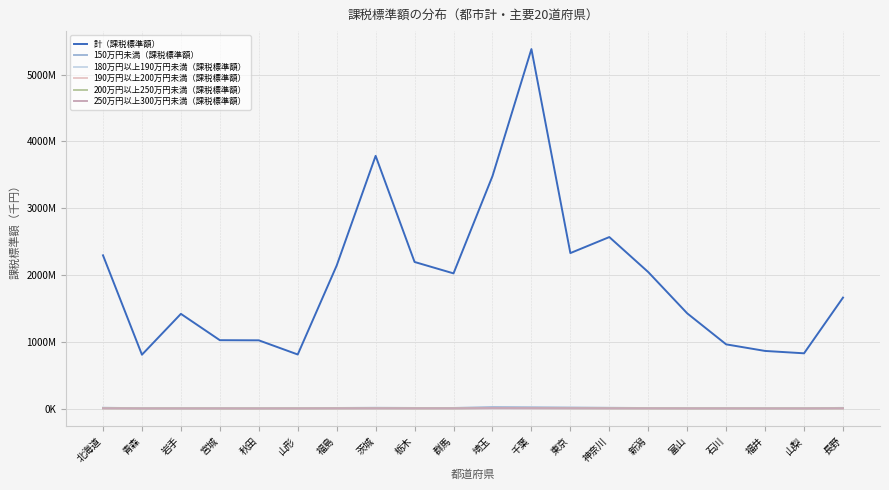

What are all the series names shown in the legend?

計（課税標準額）, 150万円未満（課税標準額）, 180万円以上190万円未満（課税標準額）, 190万円以上200万円未満（課税標準額）, 200万円以上250万円未満（課税標準額）, 250万円以上300万円未満（課税標準額）